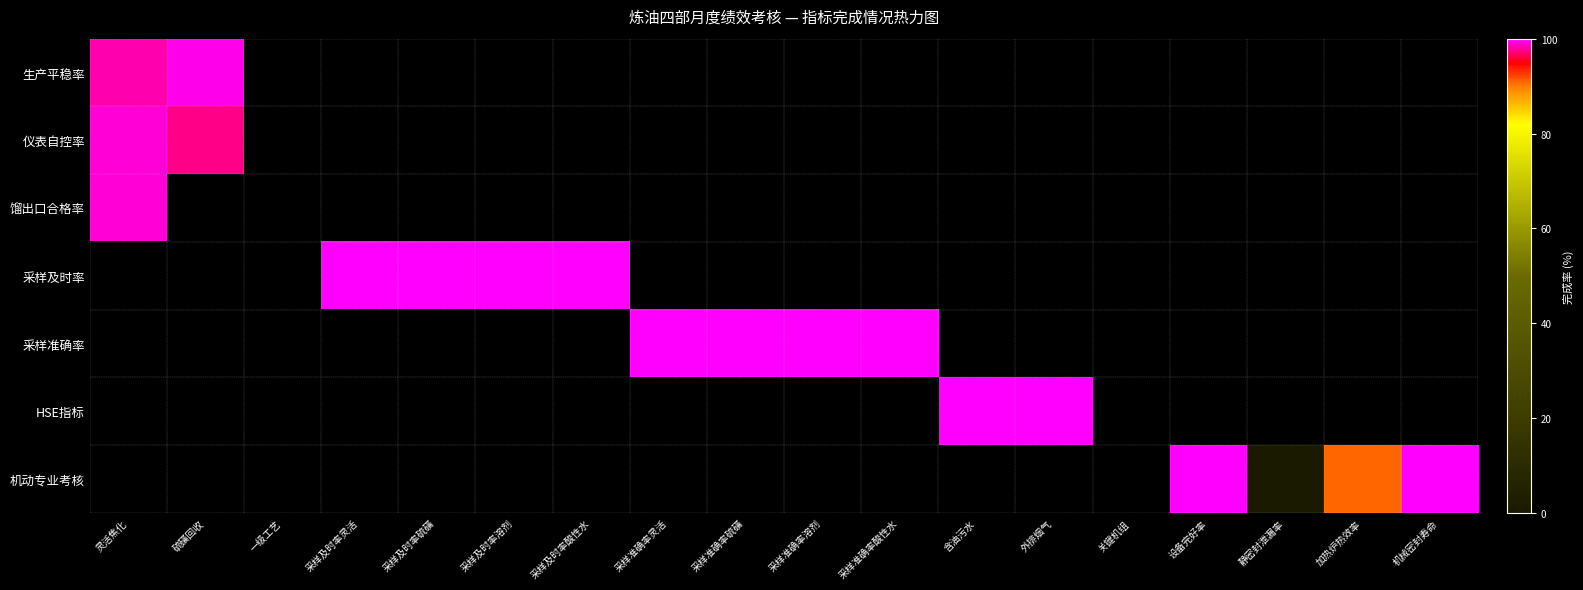

List the series in order of their peak value, highest first.

采样及时率, 采样准确率, HSE指标, 机动专业考核, 生产平稳率, 馏出口合格率, 仪表自控率